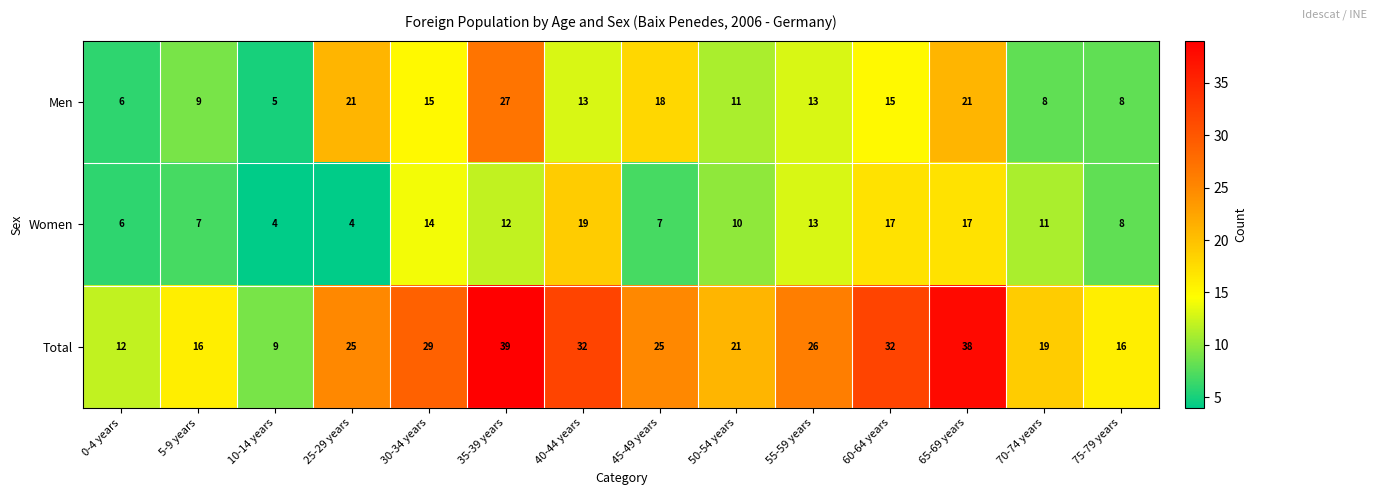

What is the difference between the Women values at 55-59 years and 75-79 years?

5